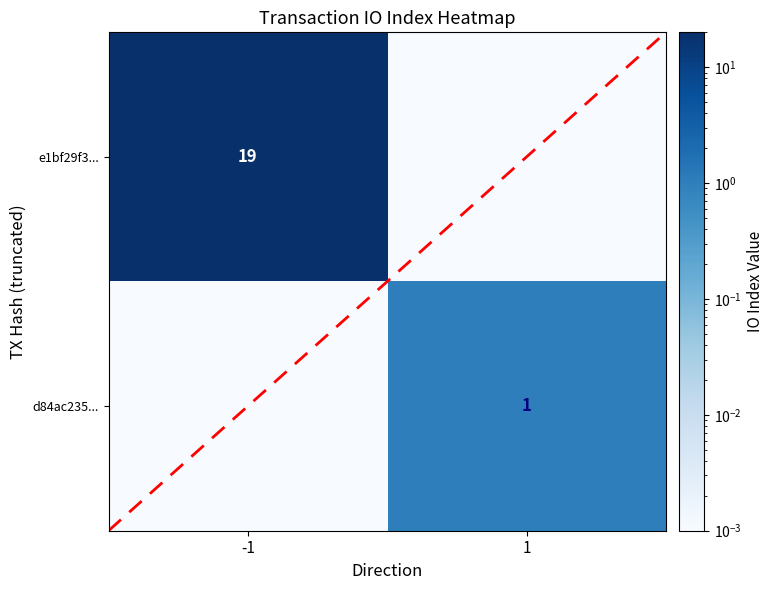

Is the value of e1bf29f3... at -1 greater than the value of d84ac235... at 1?

Yes